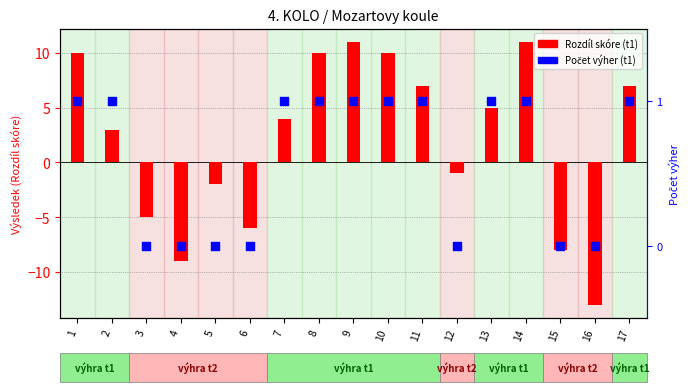

What is the total value across all series at 11?

8